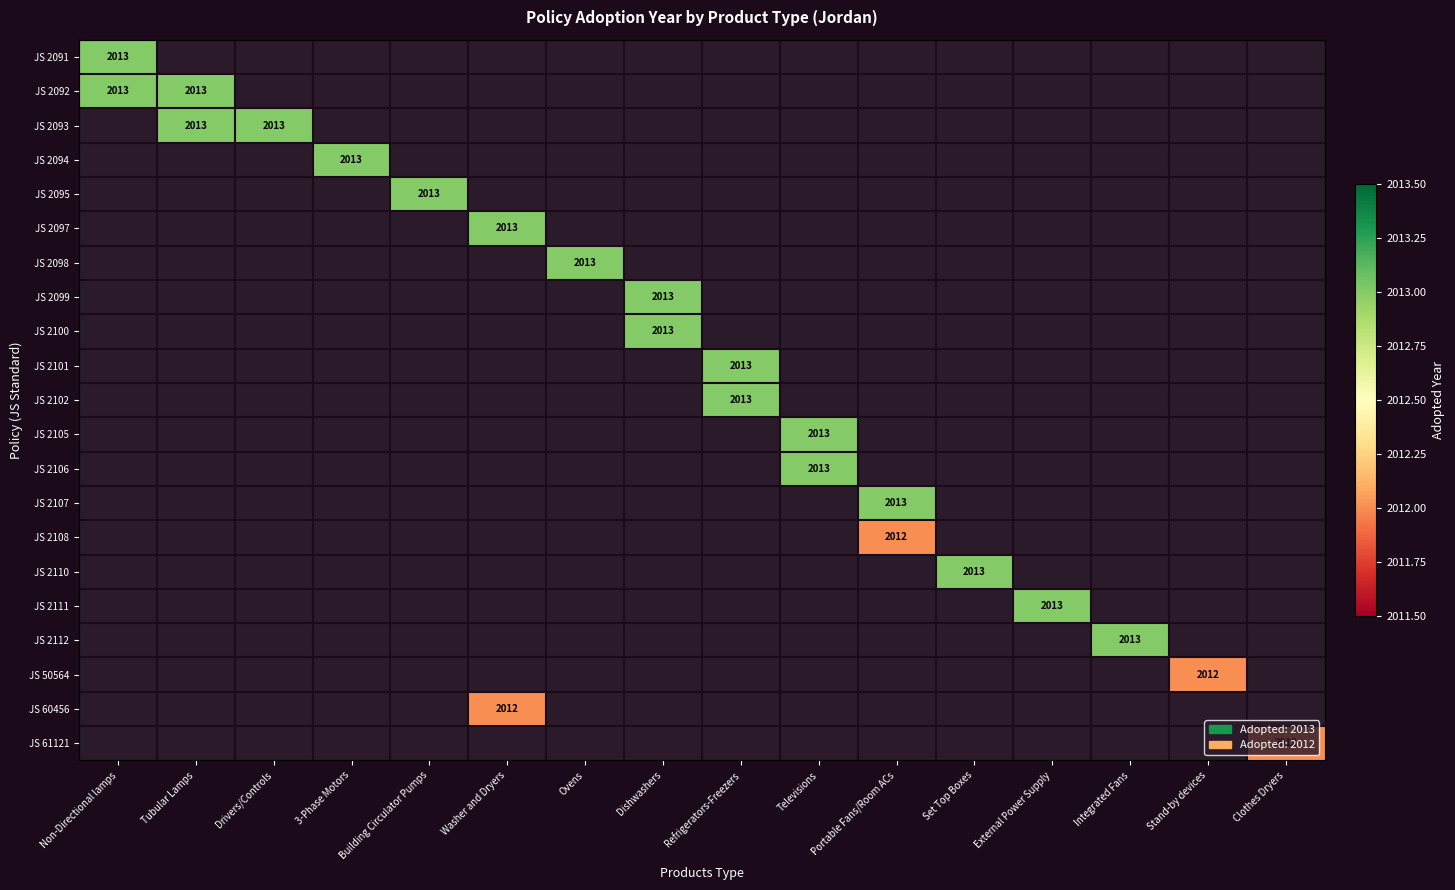

Is it true that JS 2094 equals 3530 at 3-Phase Motors?

False